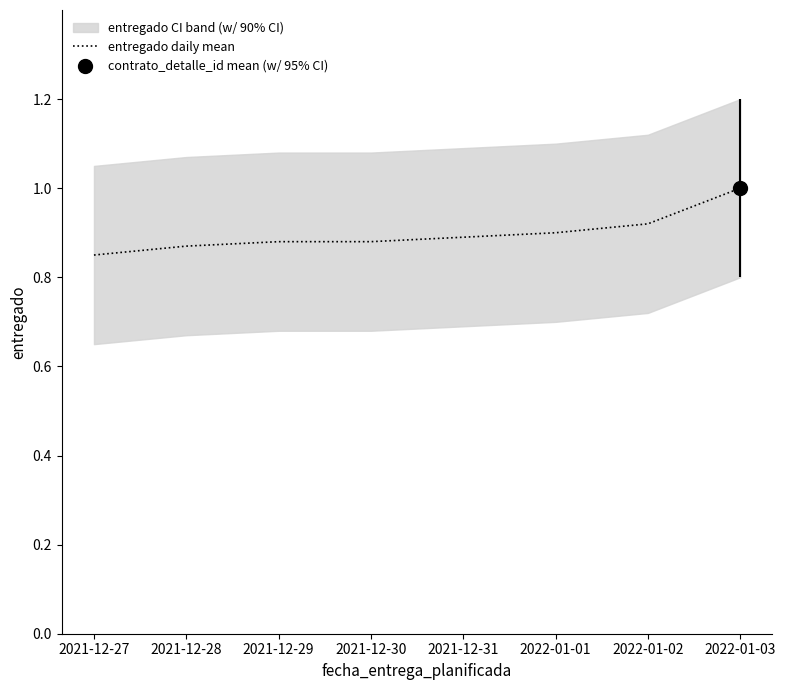

Reading right to left, list all the values displayed in this chart.

1.0	0.9	0.9	0.9	0.9	0.9	0.9	0.8